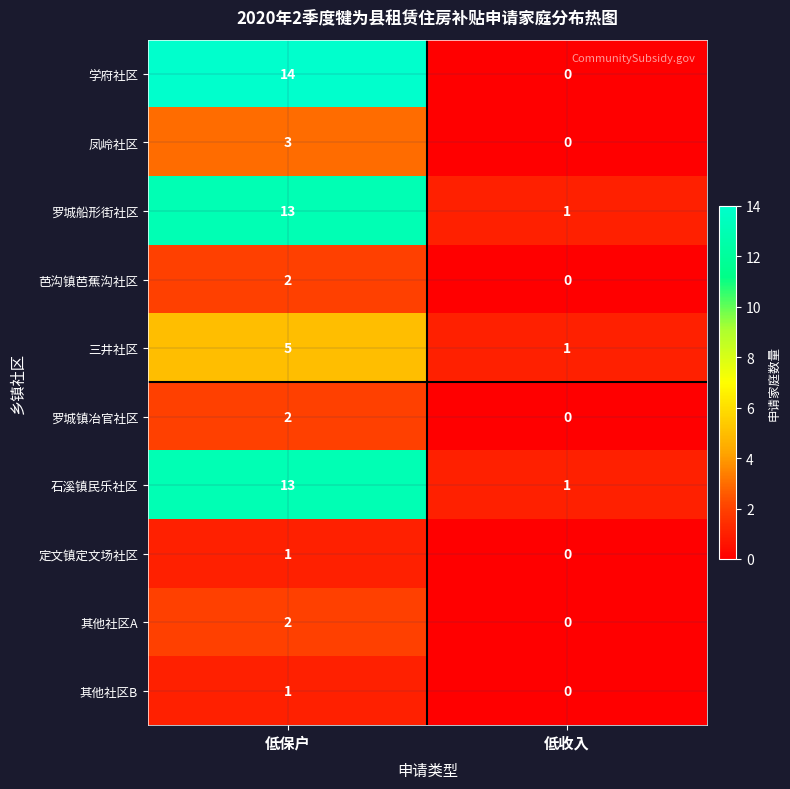

At which category is the sum across all series the highest?

低保户